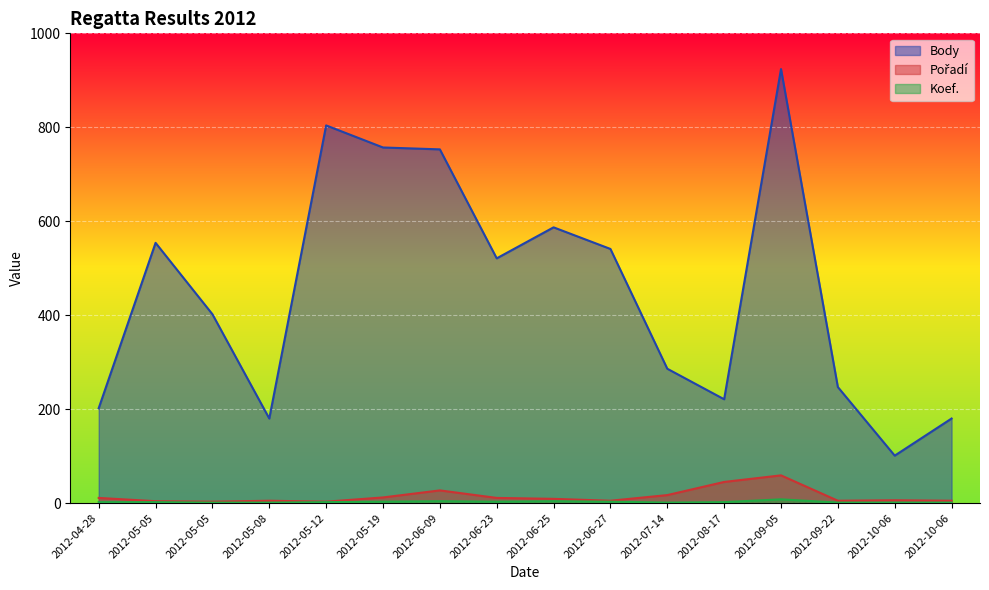

What is the greatest value displayed?

924